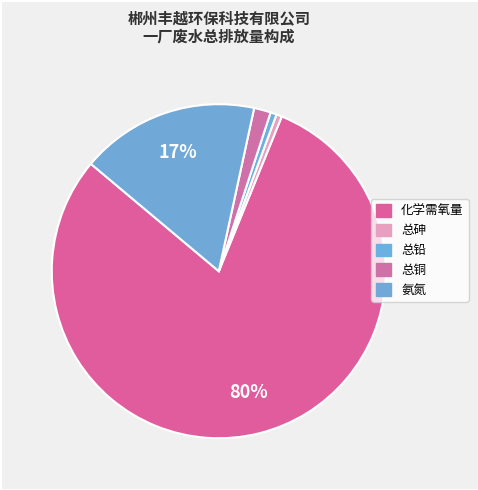

Is there any slice that represents more than half of the pie?

Yes